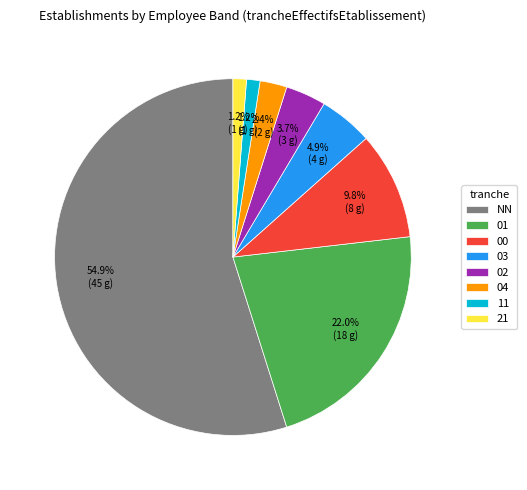

Does 11 account for over 50% of the chart?

No